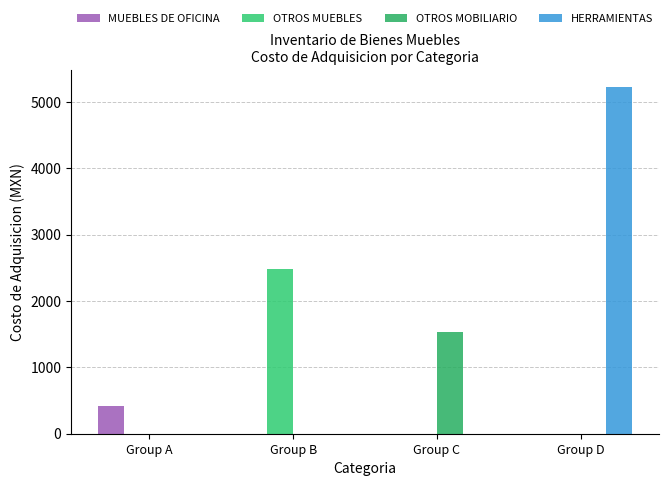

What is the spread (max minus min) of values at Group D?

5226